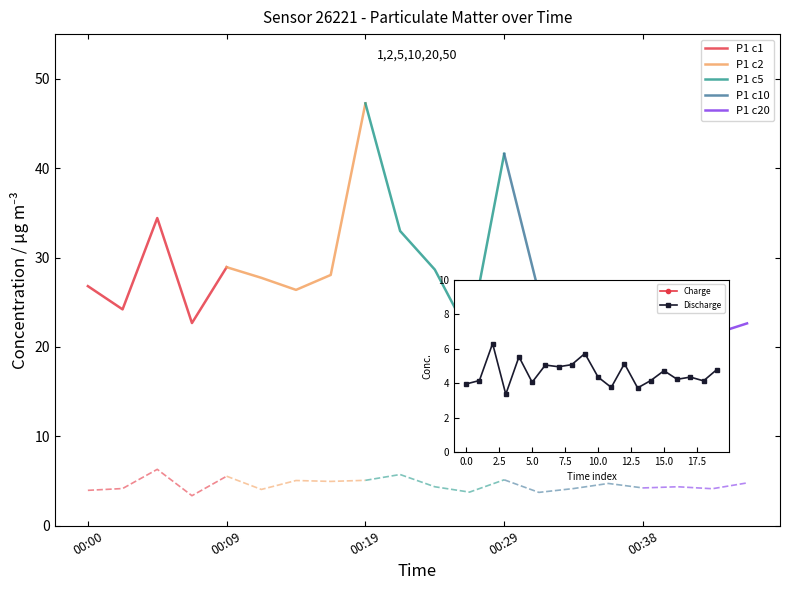

True or false: P2 and P1 cross at least once.

False